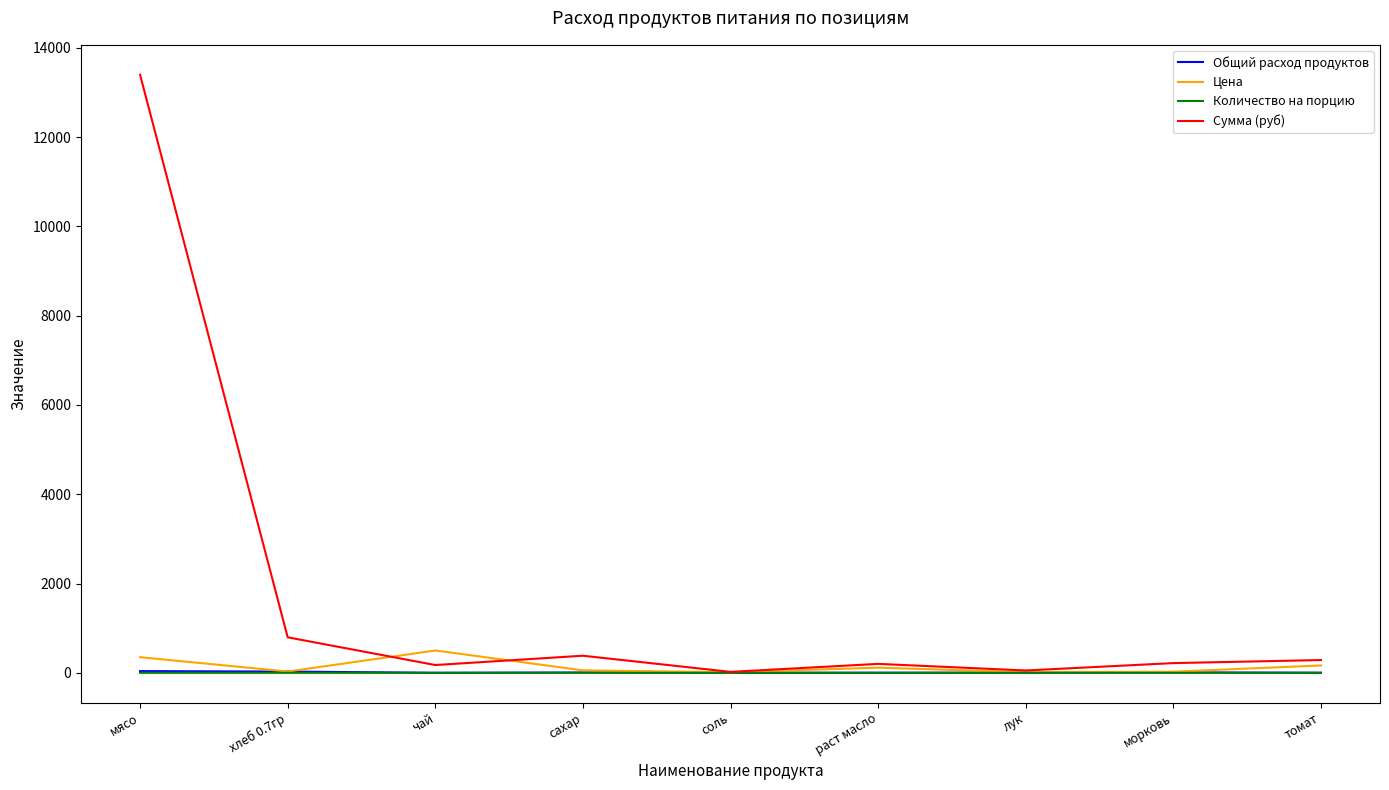

What are all the series names shown in the legend?

Общий расход продуктов, Цена, Количество на порцию, Сумма (руб)